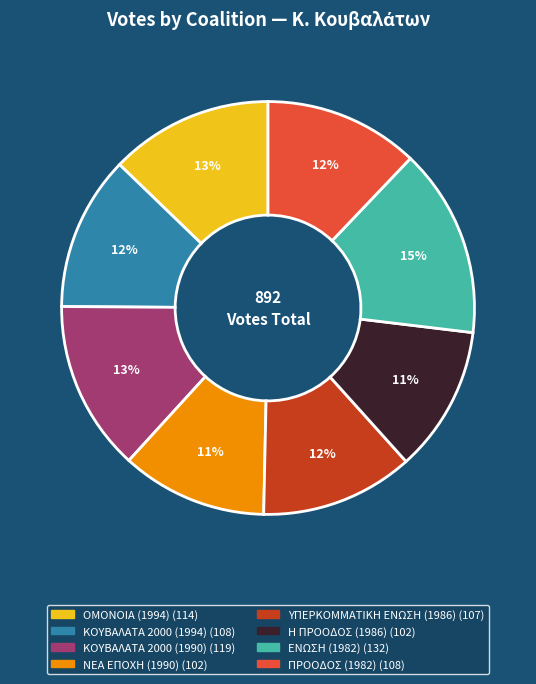

True or false: ΕΝΩΣΗ (1982) accounts for 4% of the total.

False